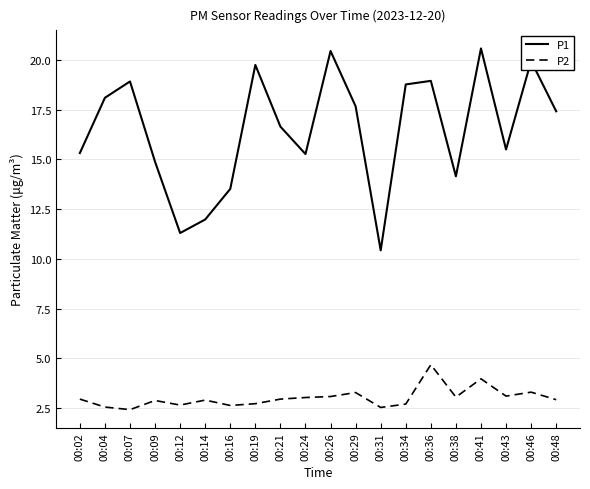

What is the total value across all series at 00:14?

14.9